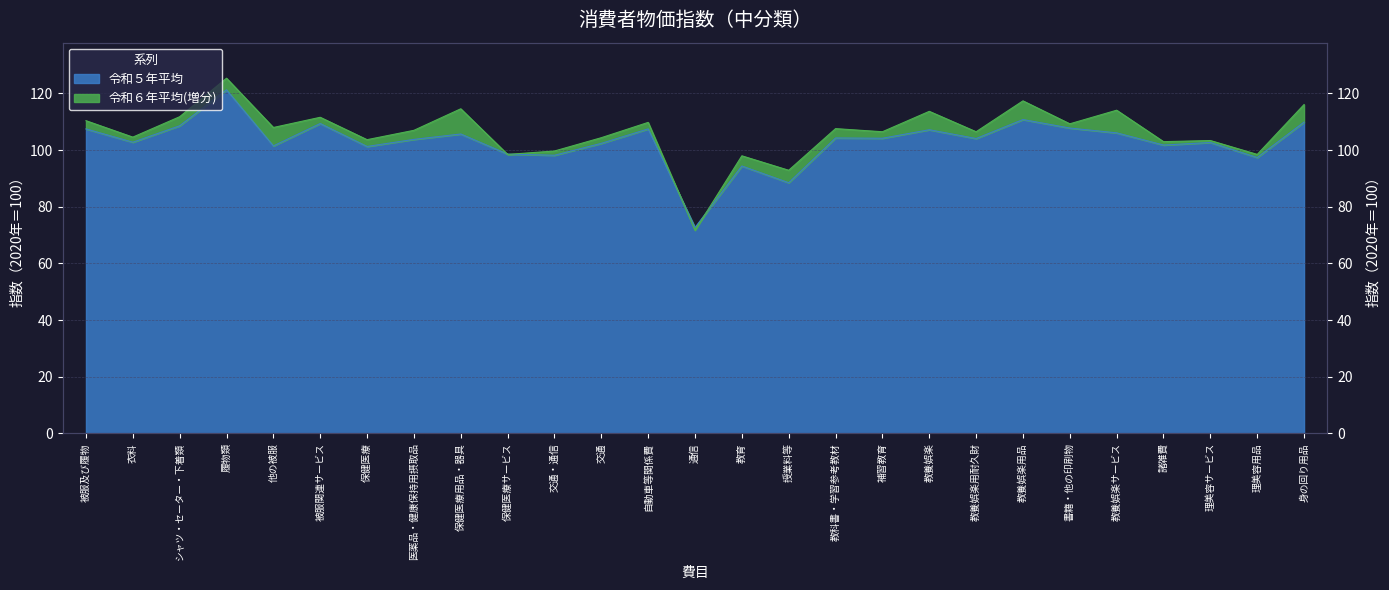

Is it true that 令和６年平均 equals 34.0 at 被服関連サービス?

False